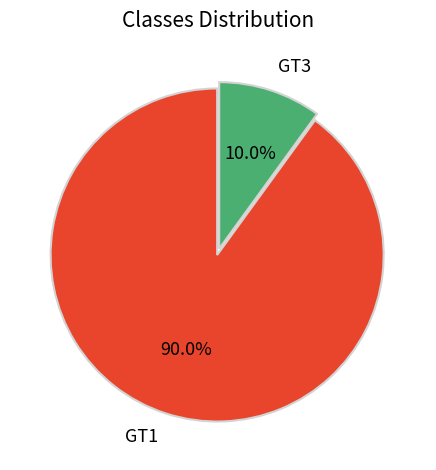

What percentage is the GT1 slice, to the nearest percent?

90%